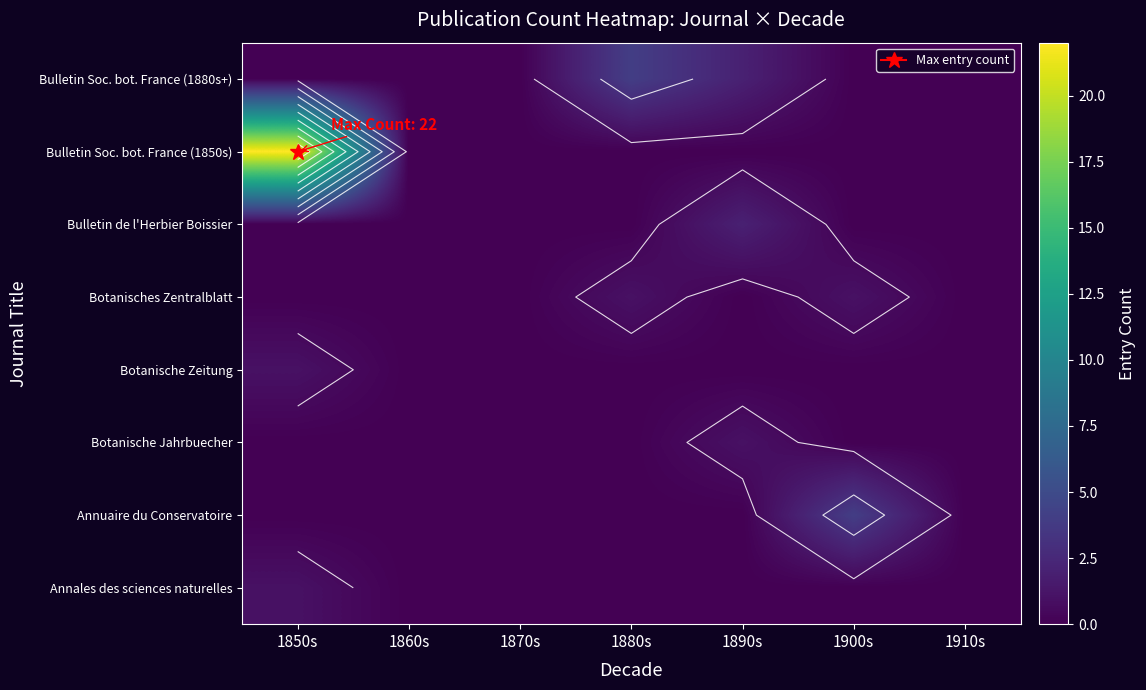

Is it true that Bulletin Soc. bot. France (1880s+) equals 0 at 1870s?

True